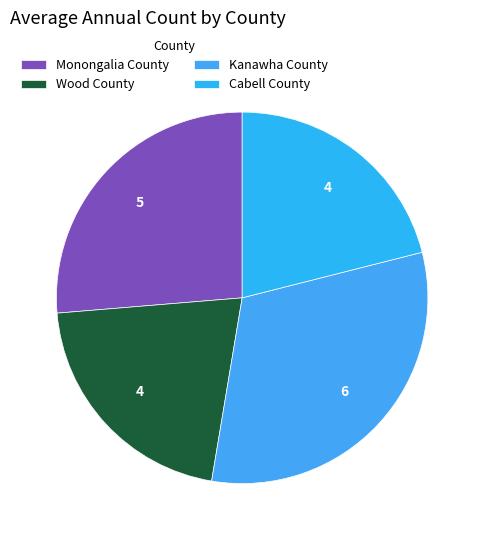

What is the ratio of the value at Kanawha County to the value at Cabell County?

1.5